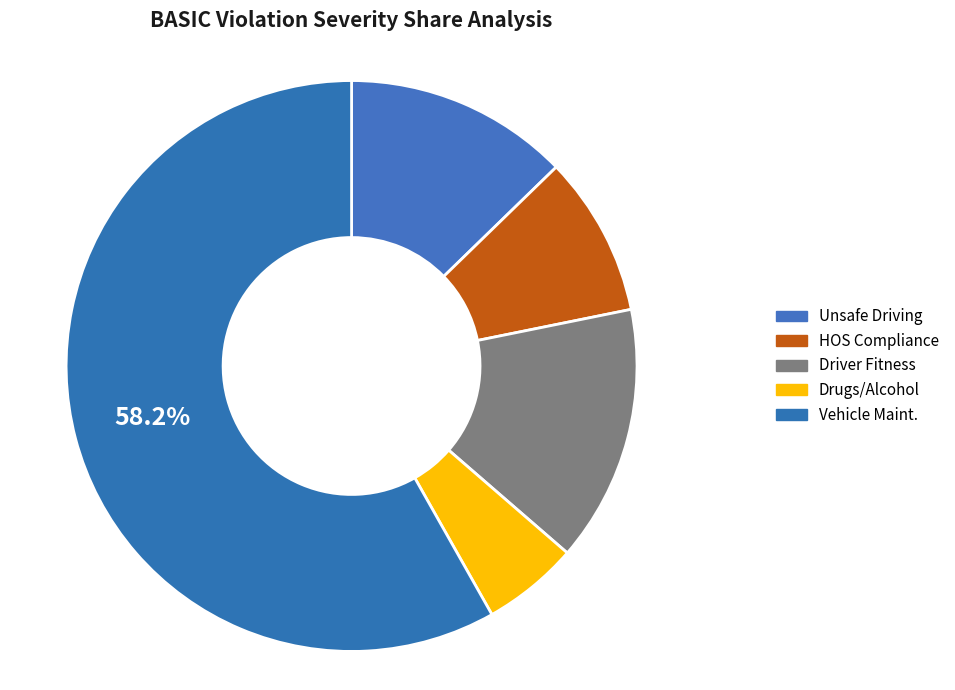

How many slices are in this pie chart?

5